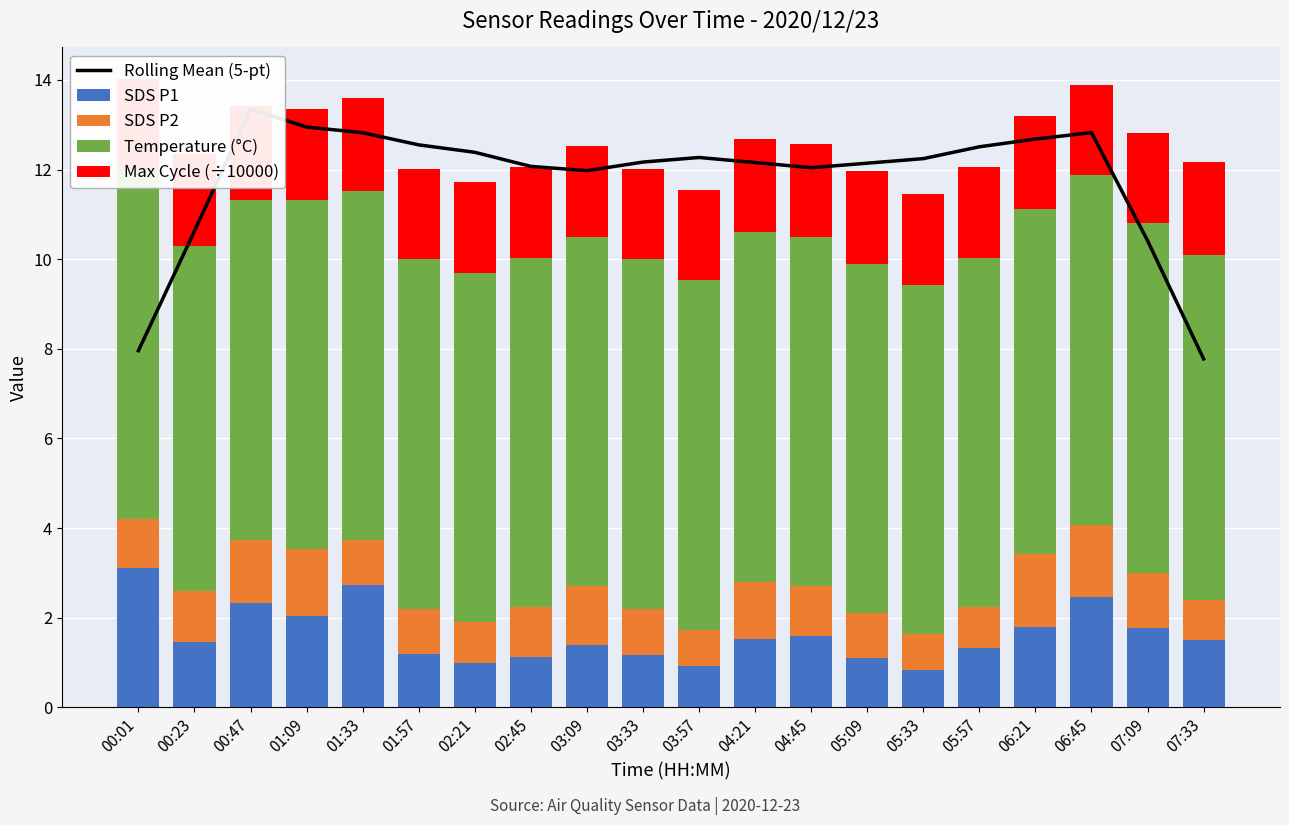

Which series has the largest range (max minus min)?

Rolling Mean (5-pt)